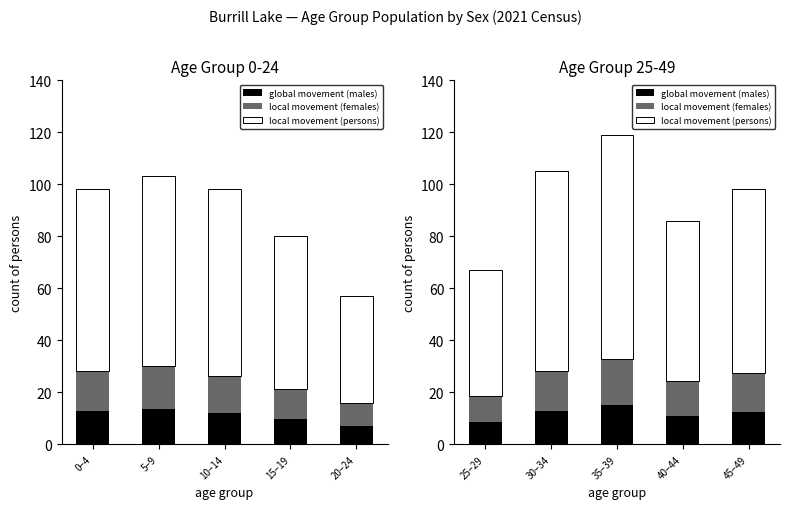

True or false: Males (base) has a value of 6.5 at 40–44.

False